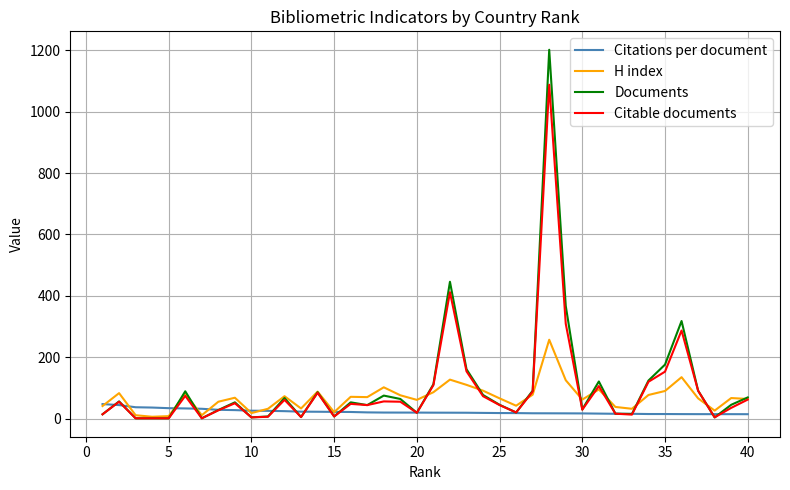

How many lines are shown in the chart?

4